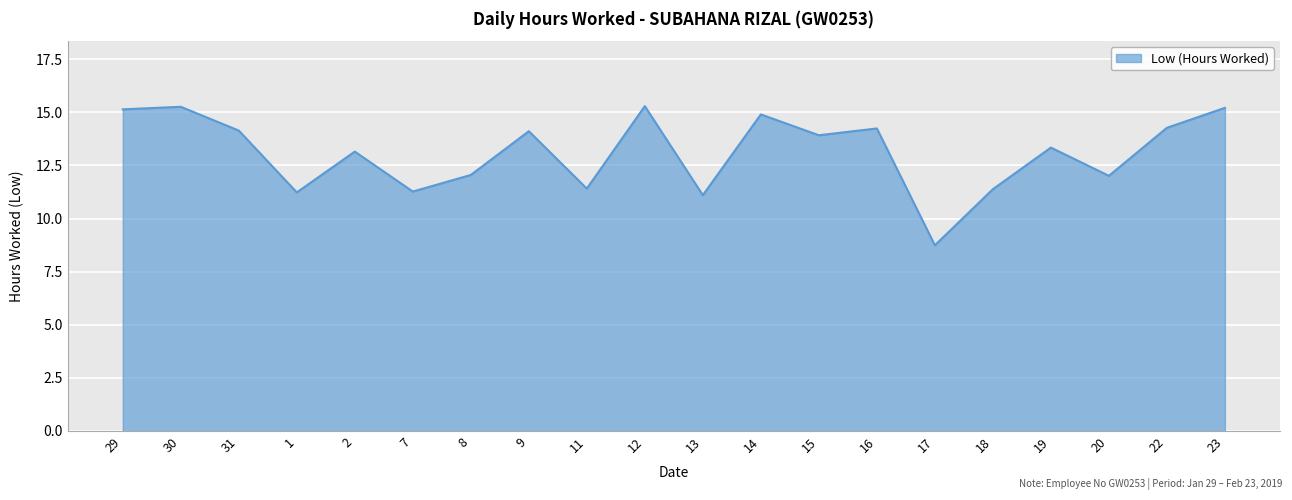

What value does the data have at 31?

14.1